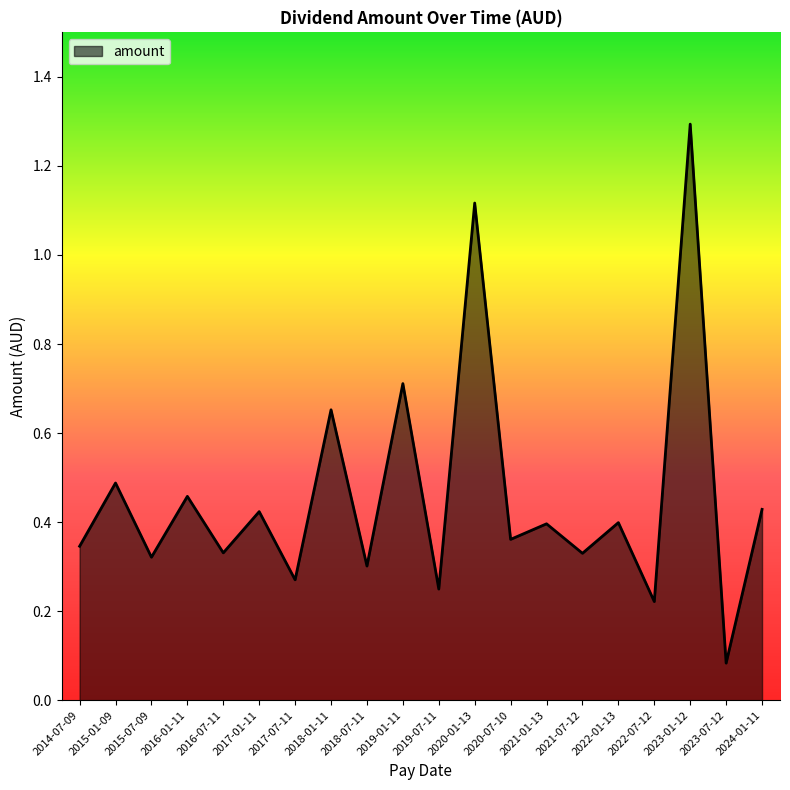

How many lines are shown in the chart?

1